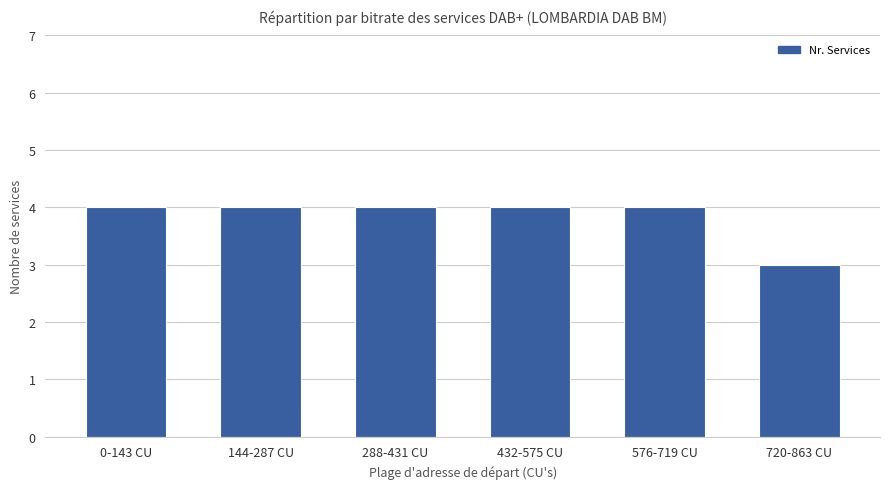

Reading left to right, extract all data points from this chart.

4	4	4	4	4	3